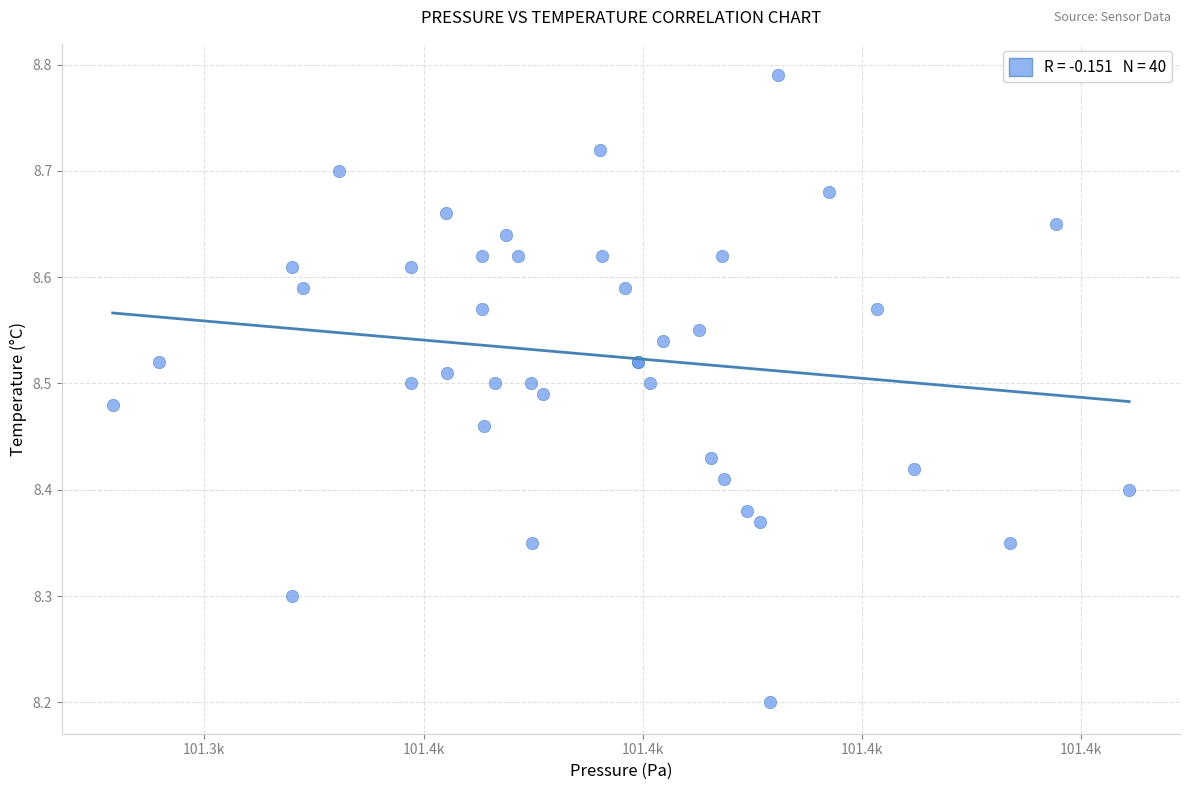

What Y value in the scatter plot is closest to 8?

8.2